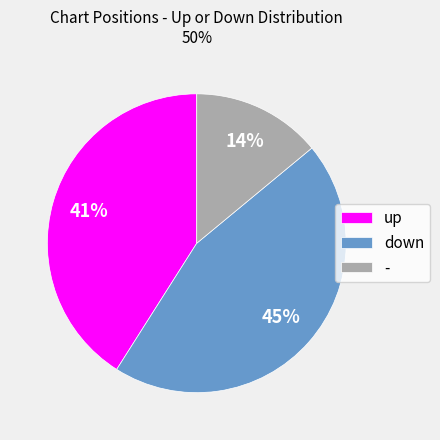

Is down the majority of the pie?

No